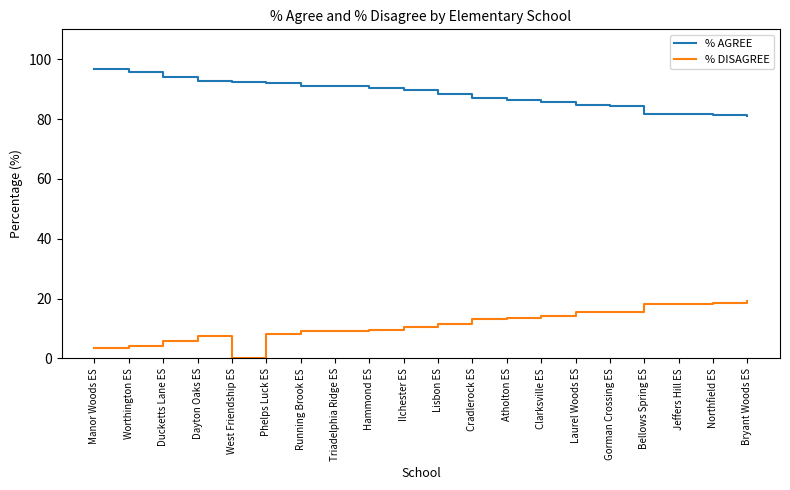

What are all the series names shown in the legend?

% AGREE, % DISAGREE